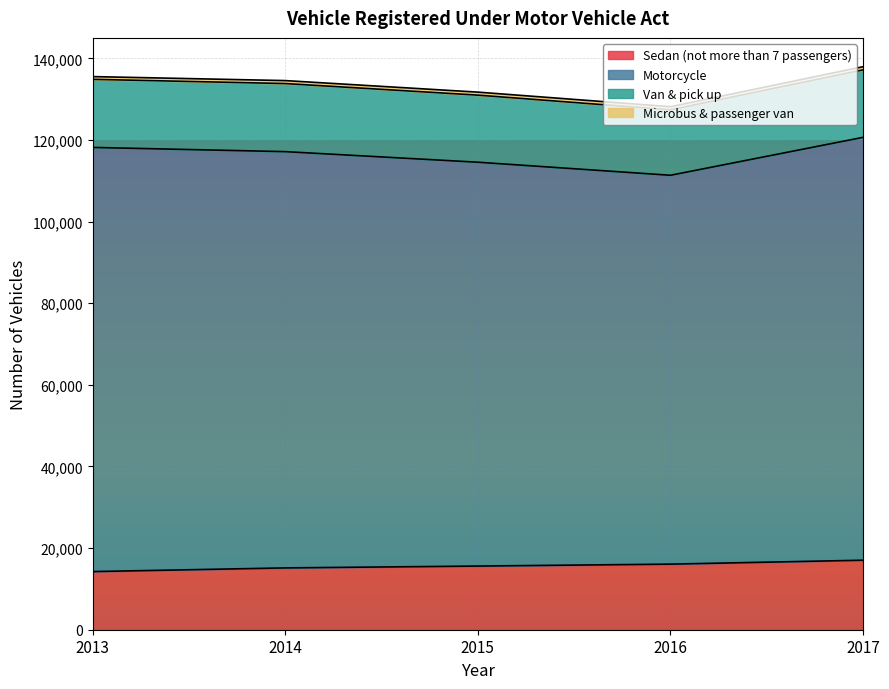

List the labels in order of Motorcycle value, largest first.

2013, 2017, 2014, 2015, 2016